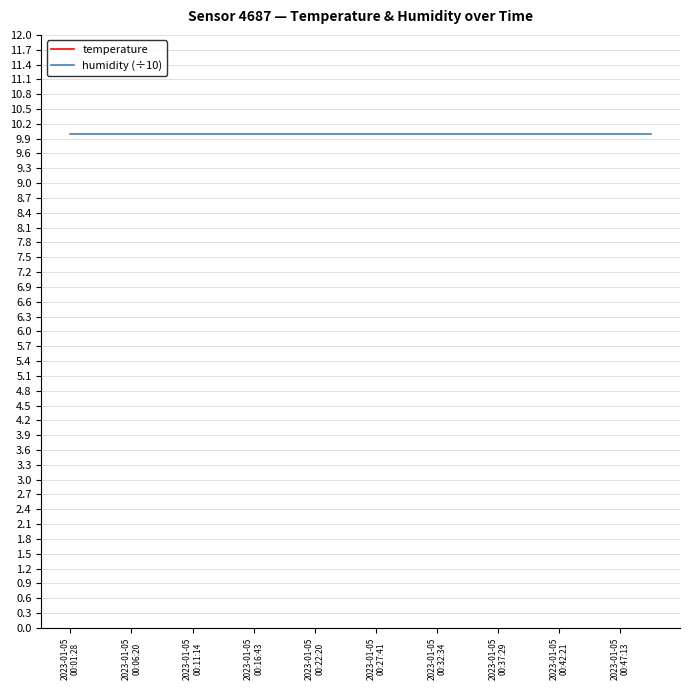

What is the label of the 9th point from the left?

2023-01-05 00:22:20